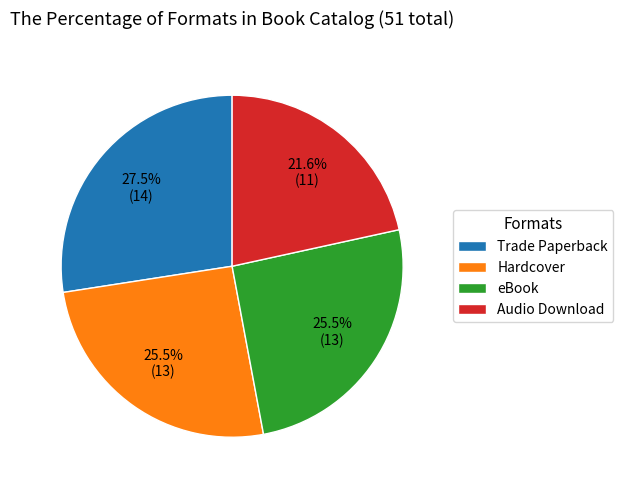

Combined, do Trade Paperback and Hardcover account for over 50%?

Yes